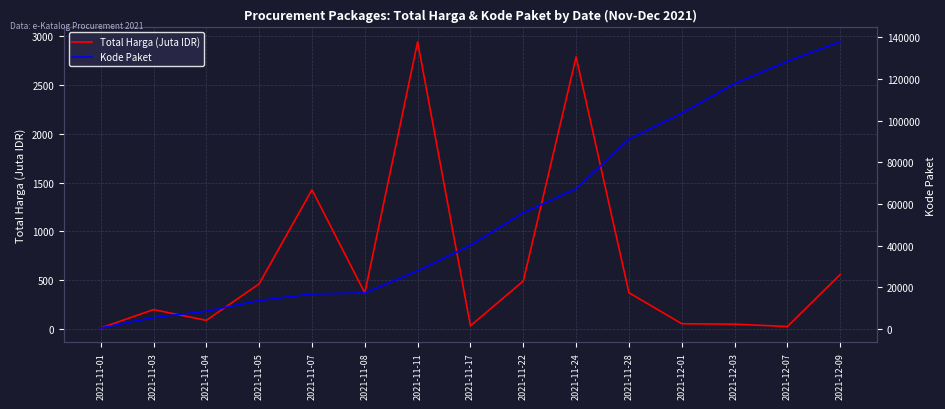

What is the value of the Kode Paket point at the 10th from the left?

67279.0